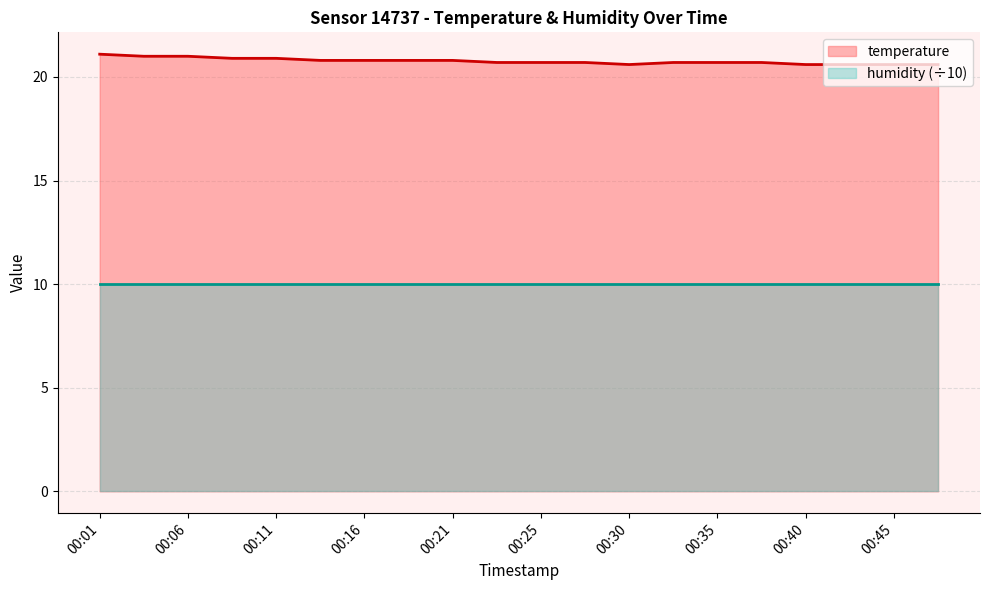

What is the average value?

20.8